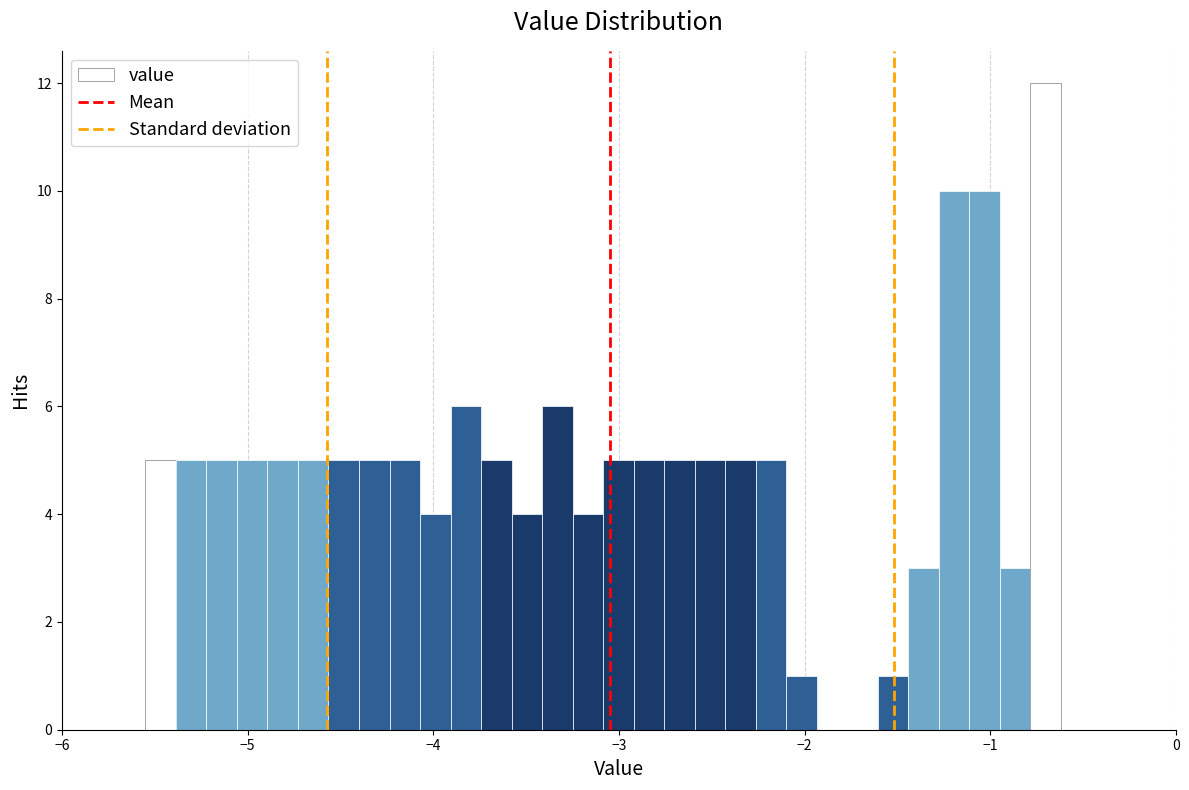

Around what value on the x-axis is the tallest bar? Give the approximate position of its centre, as read against the axis.

-0.7